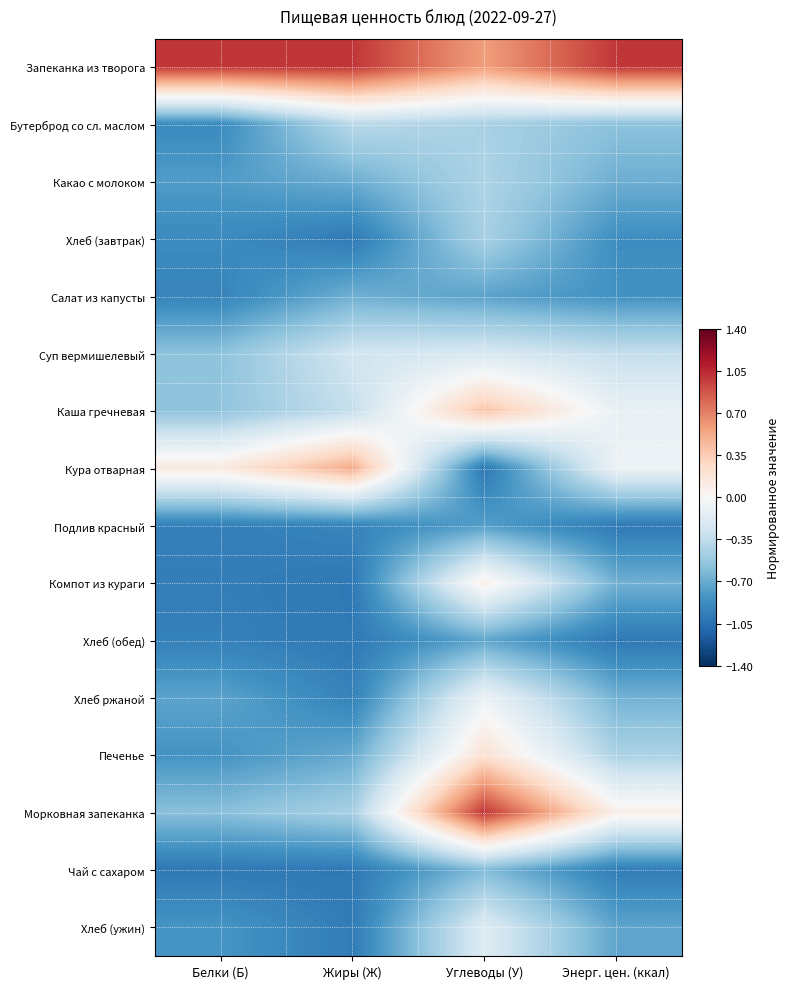

At which category does the chart reach its peak across all series?

Белки (Б)